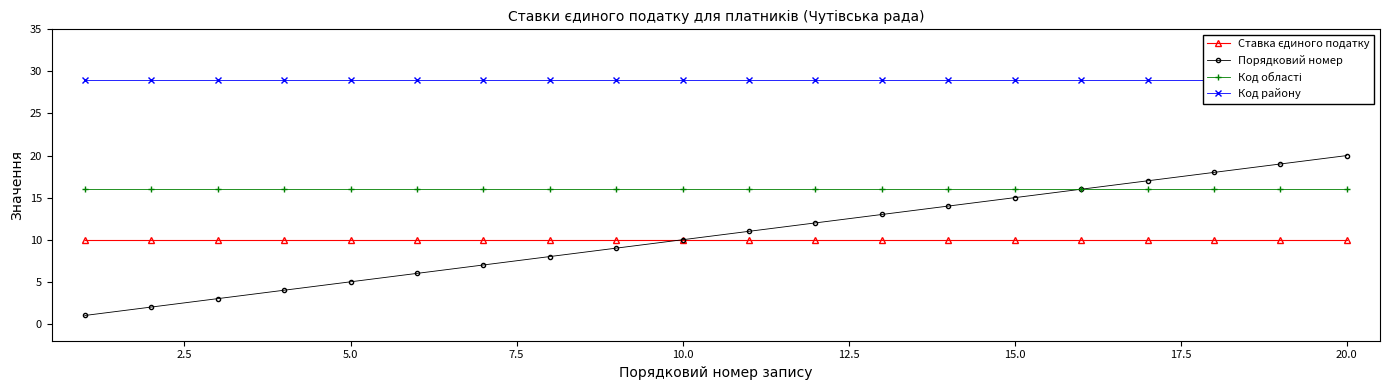

True or false: Порядковий номер has more than 1 points higher than both neighbors.

False